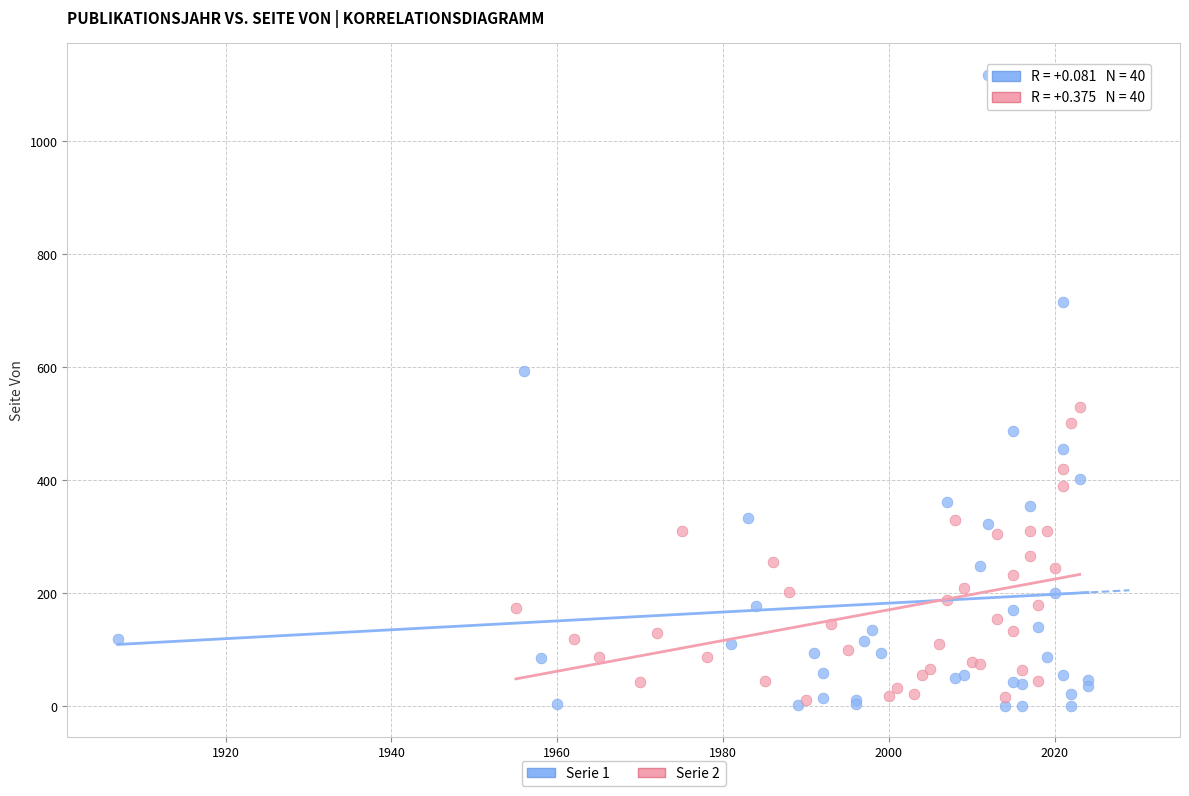

Which series has the largest Y range (max minus min)?

Serie 1